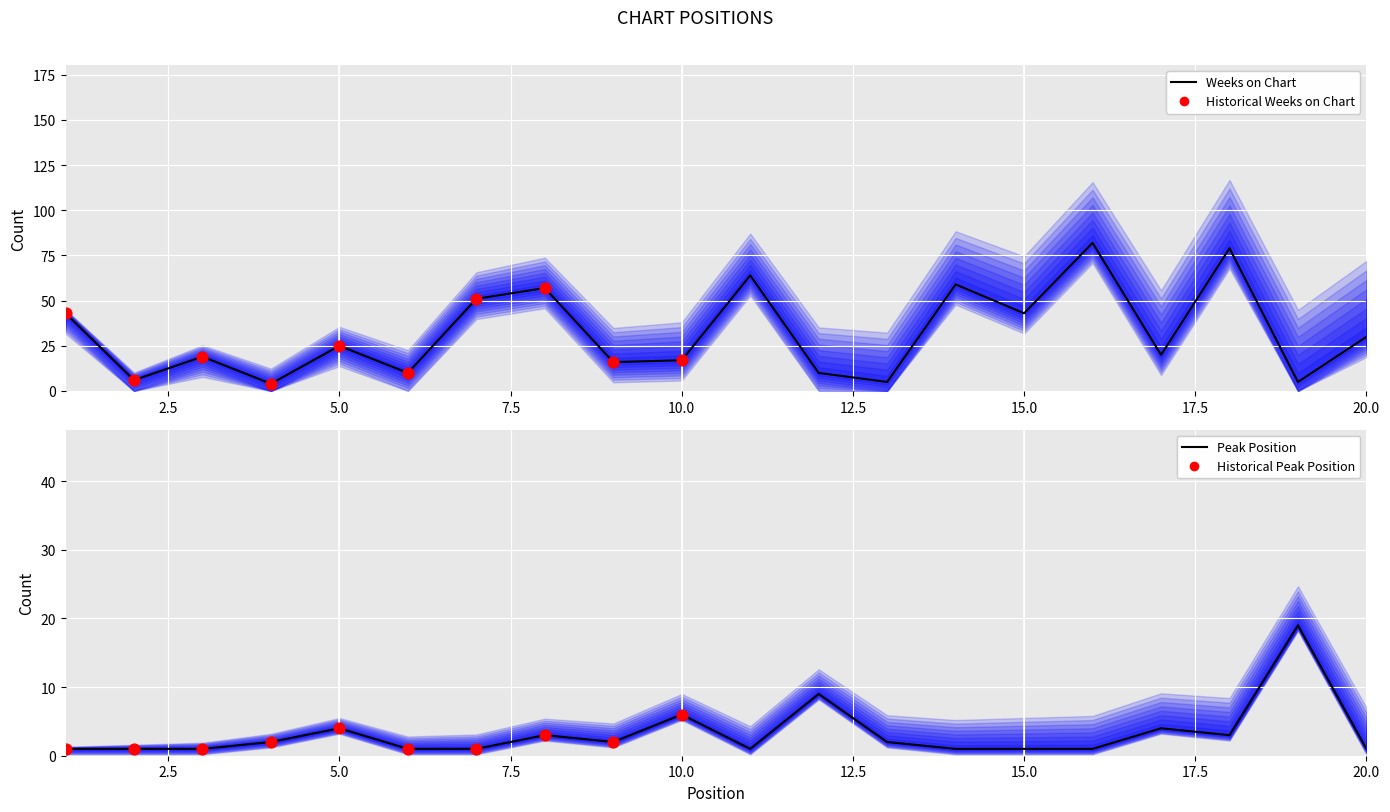

What is the total value across all series at 15?

44